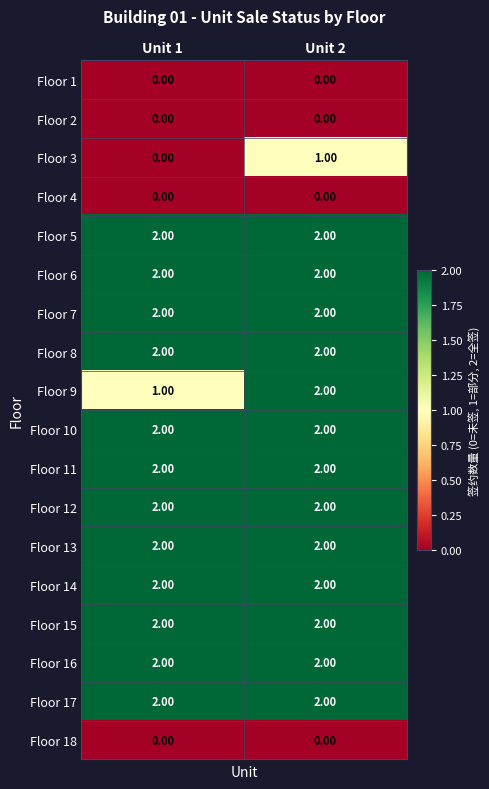

What is the sum of all Floor 7 values?

4